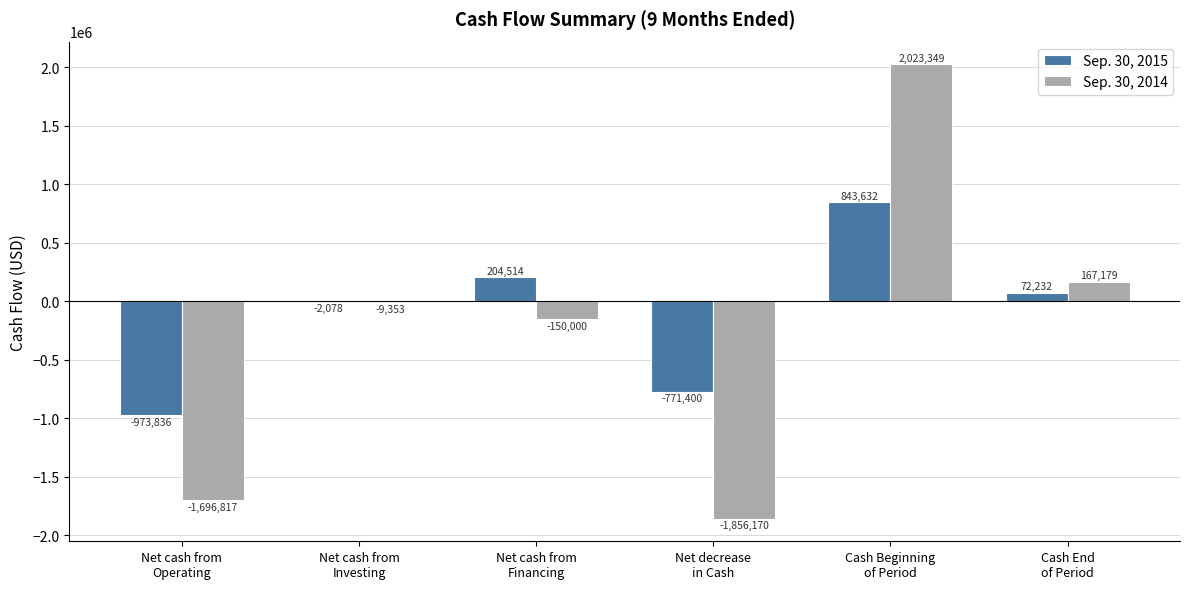

At which label does Sep. 30, 2014 first exceed -9353?

Cash Beginning
of Period